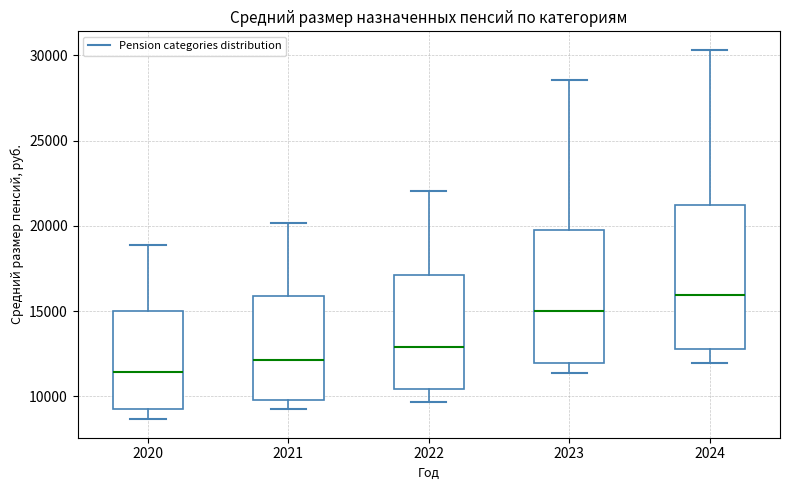

Which box has the lowest median line?

2020